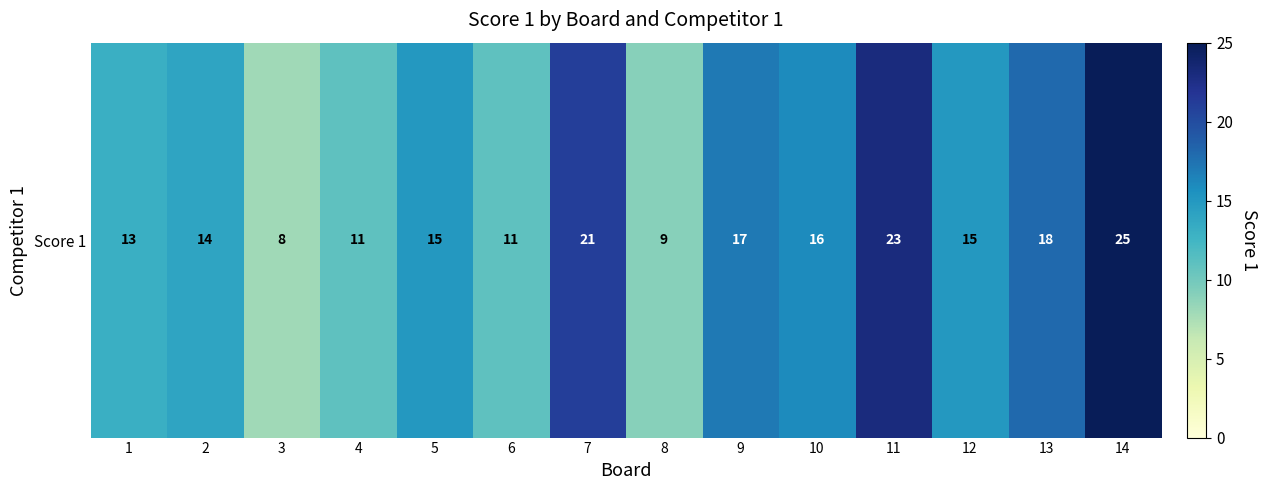

Reading left to right, transcribe all the data shown in this chart.

1=13	2=14	3=8	4=11	5=15	6=11	7=21	8=9	9=17	10=16	11=23	12=15	13=18	14=25